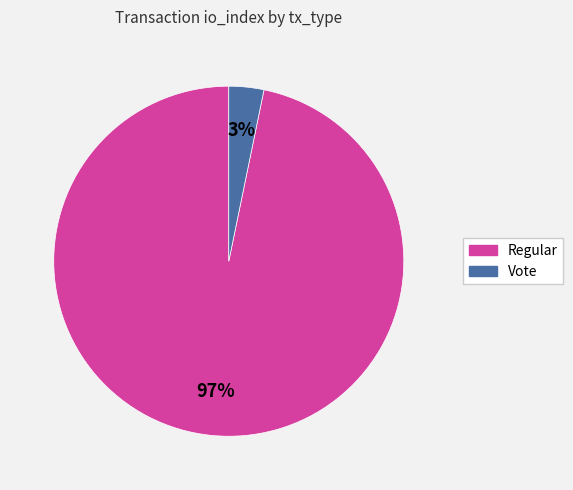

To the nearest percent, what is the difference between the Regular and Vote slice percentages?

94%